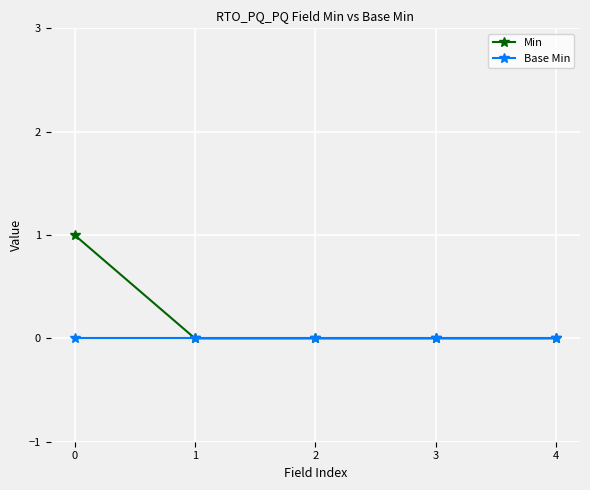

What is the maximum value shown in the chart?

1